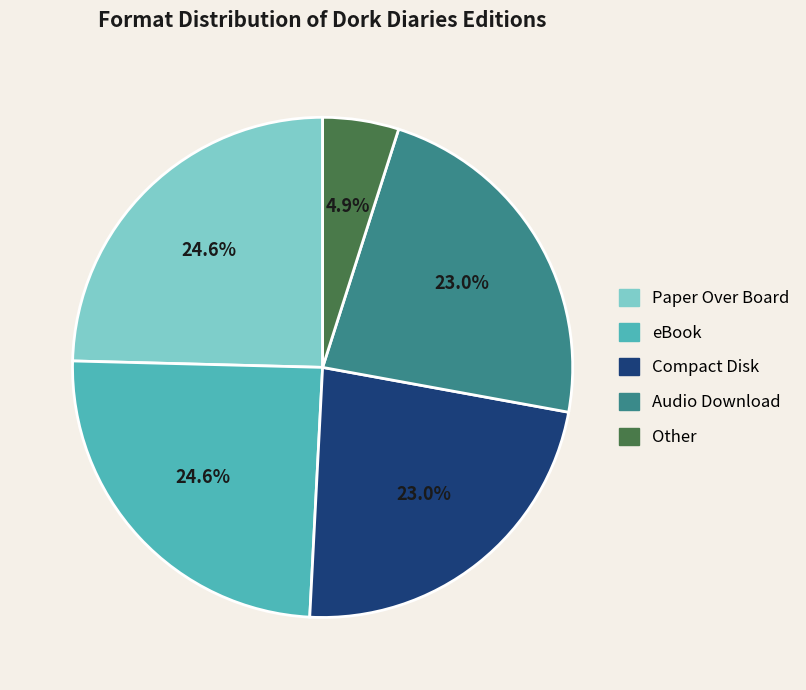

Does any single category account for the majority?

No